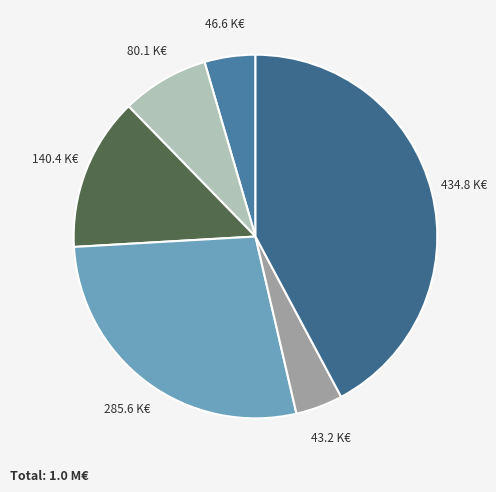

Which slice is the largest?

Ciclo Hídrico (004)